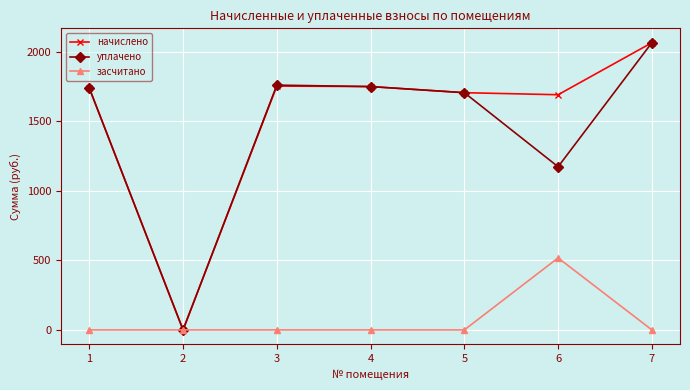

Which series changed the most between 3 and 5?

уплачено